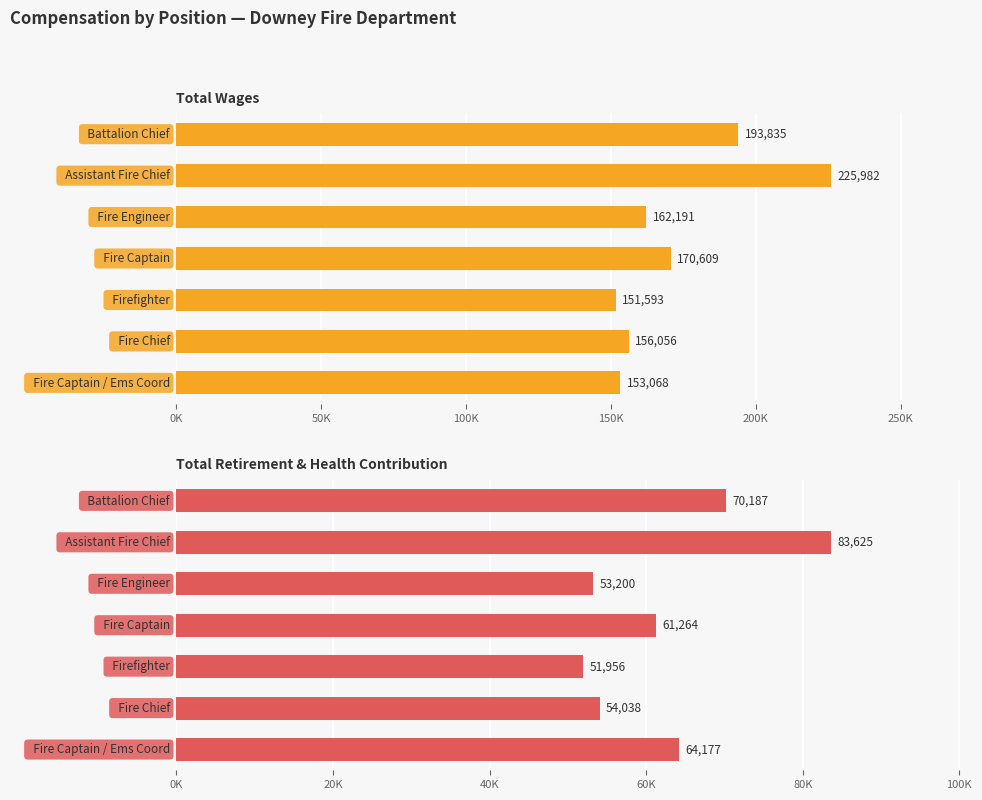

Reading left to right, list all the values displayed in this chart.

Total Wages: 193835	225982	162191	170609	151593	156056	153068
Total Retirement & Health Contribution: 70187	83625	53200	61264	51956	54038	64177